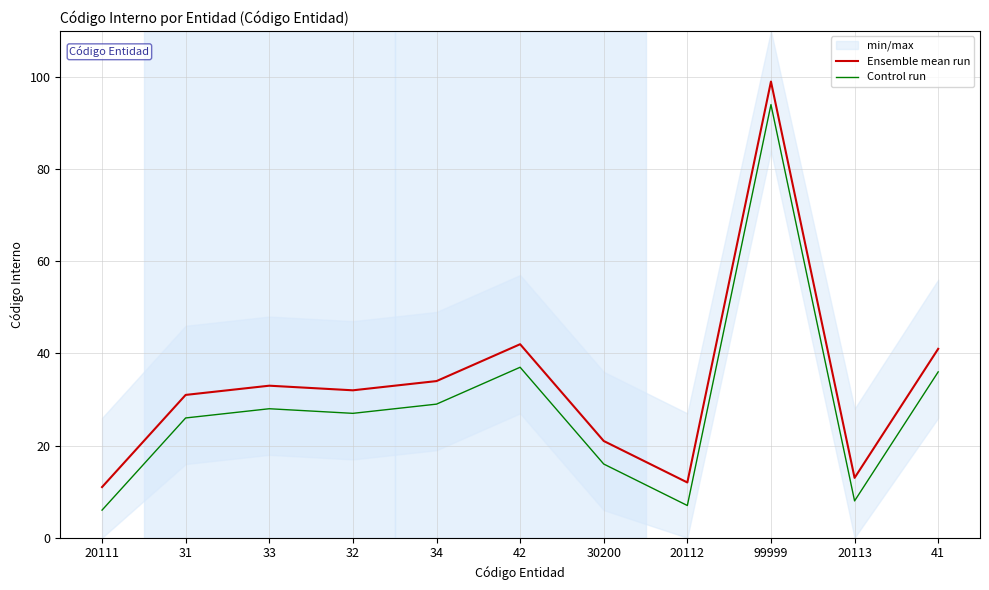

What is the label of the 9th point from the right?

33